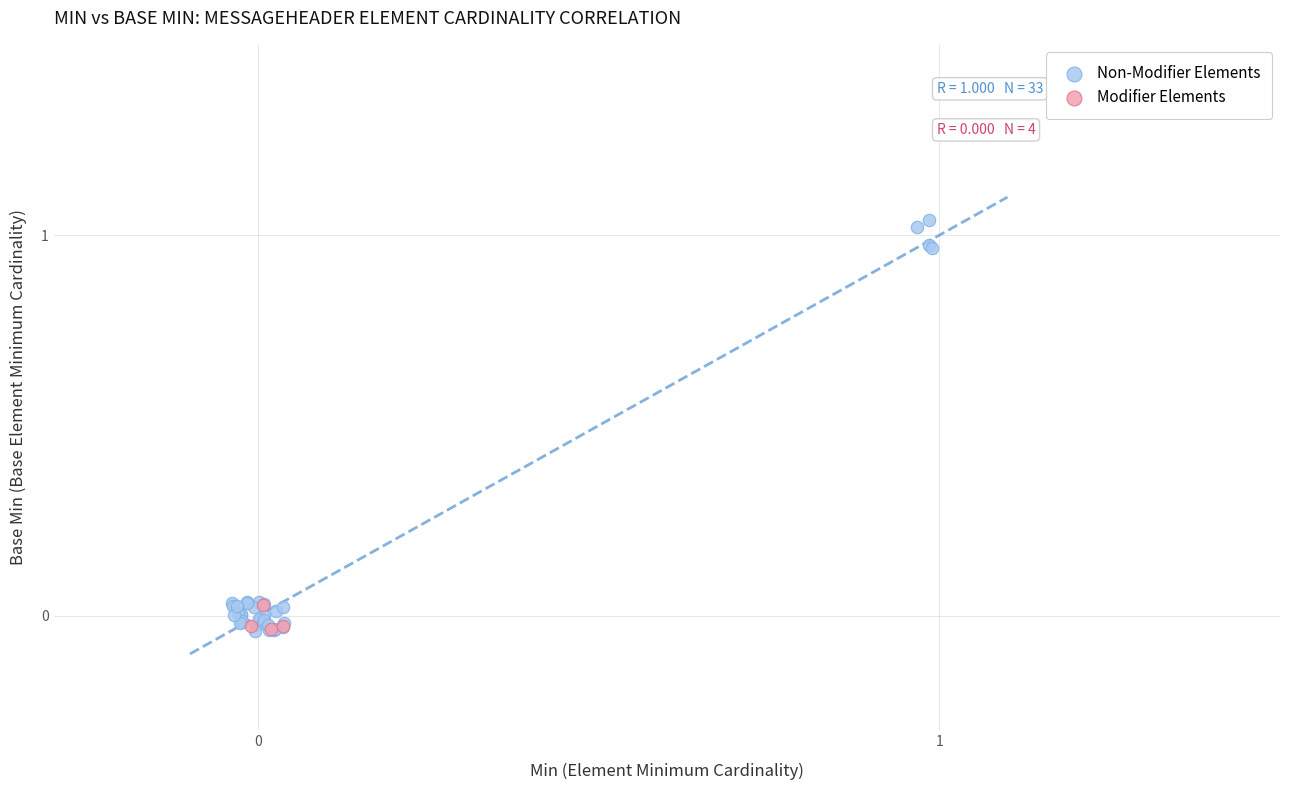

Which series has the widest spread of Y values?

Non-Modifier Elements